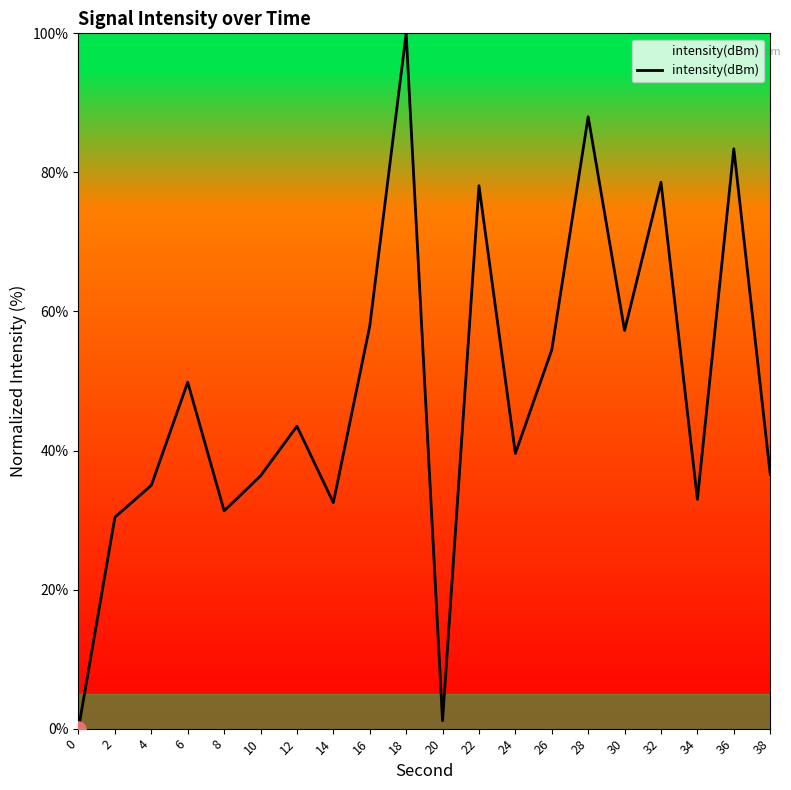

Which has a higher value, 14 or 2?

14